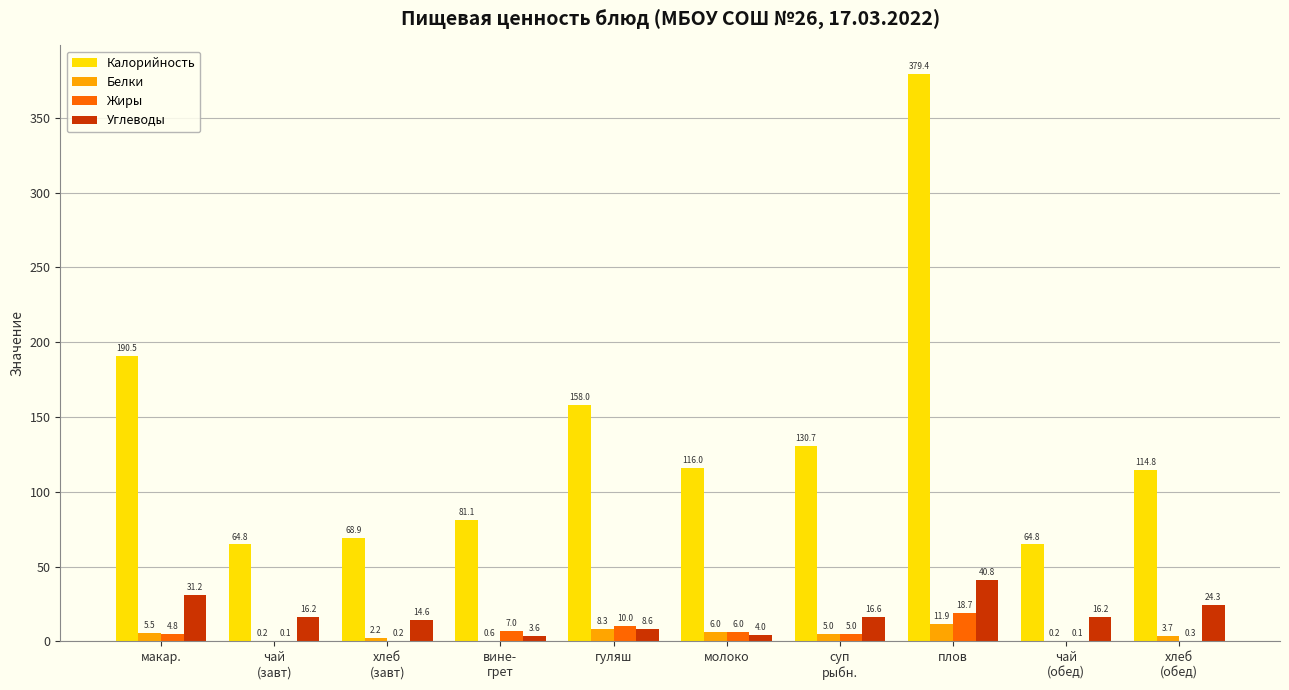

Is it true that Жиры equals 0.2 at хлеб
(завт)?

True